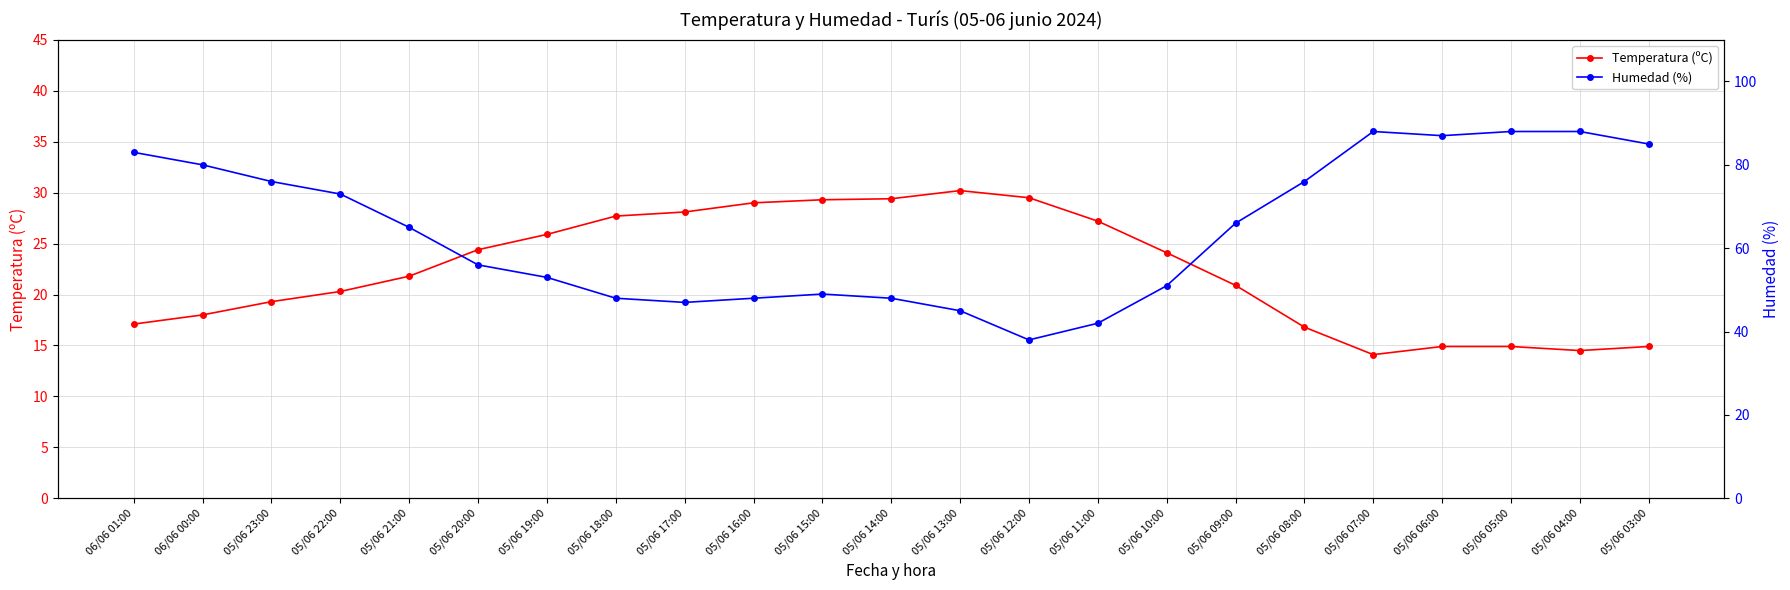

Reading left to right, list all the values displayed in this chart.

Temperatura (ºC): 17.1	18.0	19.3	20.3	21.8	24.4	25.9	27.7	28.1	29.0	29.3	29.4	30.2	29.5	27.2	24.1	20.9	16.8	14.1	14.9	14.9	14.5	14.9
Humedad (%): 83.0	80.0	76.0	73.0	65.0	56.0	53.0	48.0	47.0	48.0	49.0	48.0	45.0	38.0	42.0	51.0	66.0	76.0	88.0	87.0	88.0	88.0	85.0